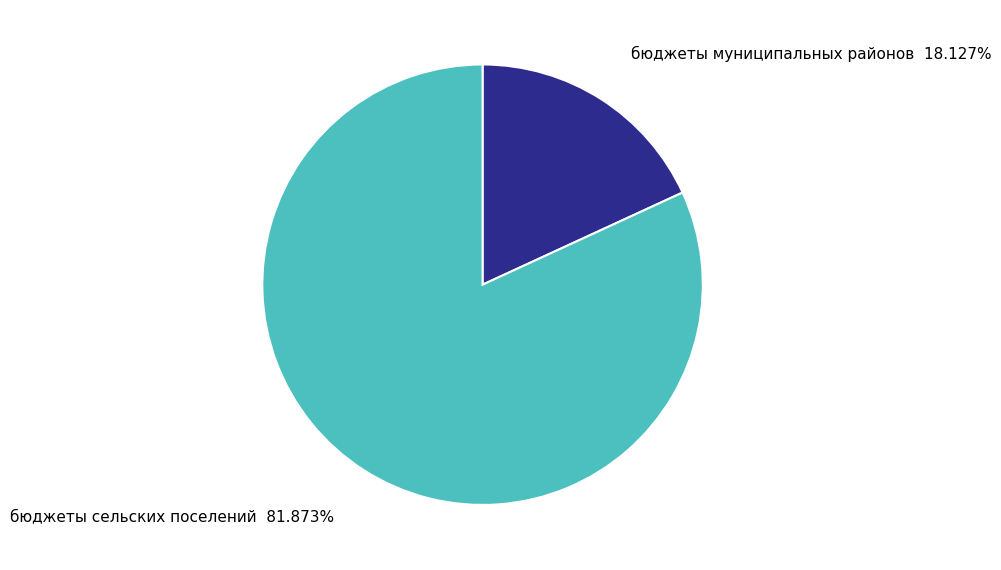

Which category has the biggest portion of the pie?

бюджеты сельских поселений